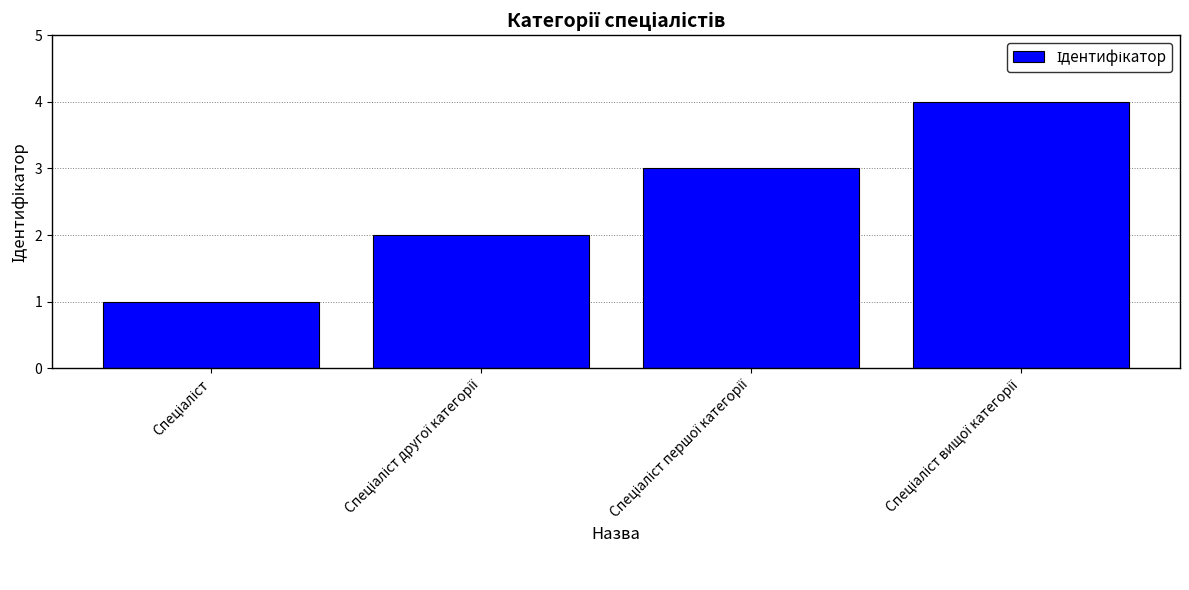

Are the bars horizontal?

No